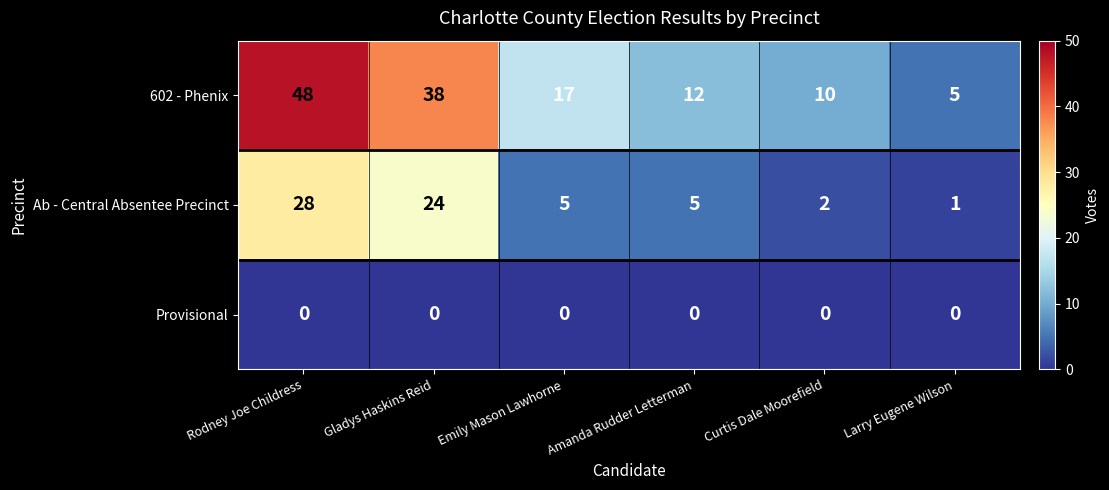

Which series has the largest range (max minus min)?

602 - Phenix